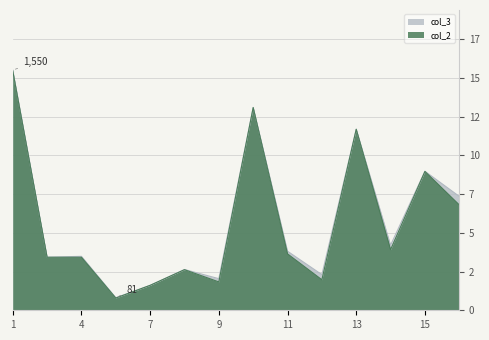

The col_2 series shows 118 at 4. True or false?

False